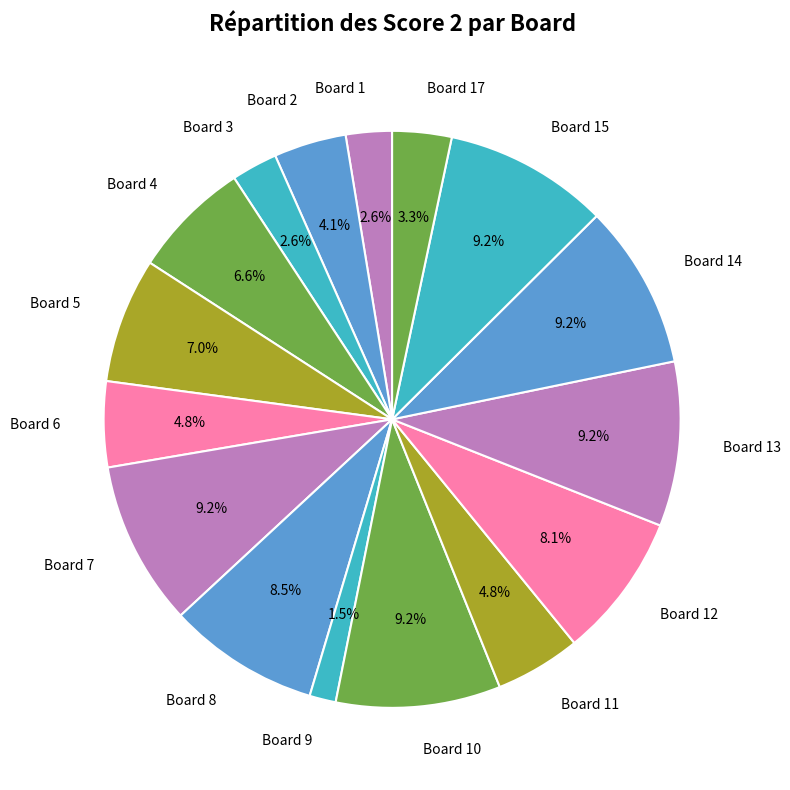

Which slice is the smallest?

Board 9